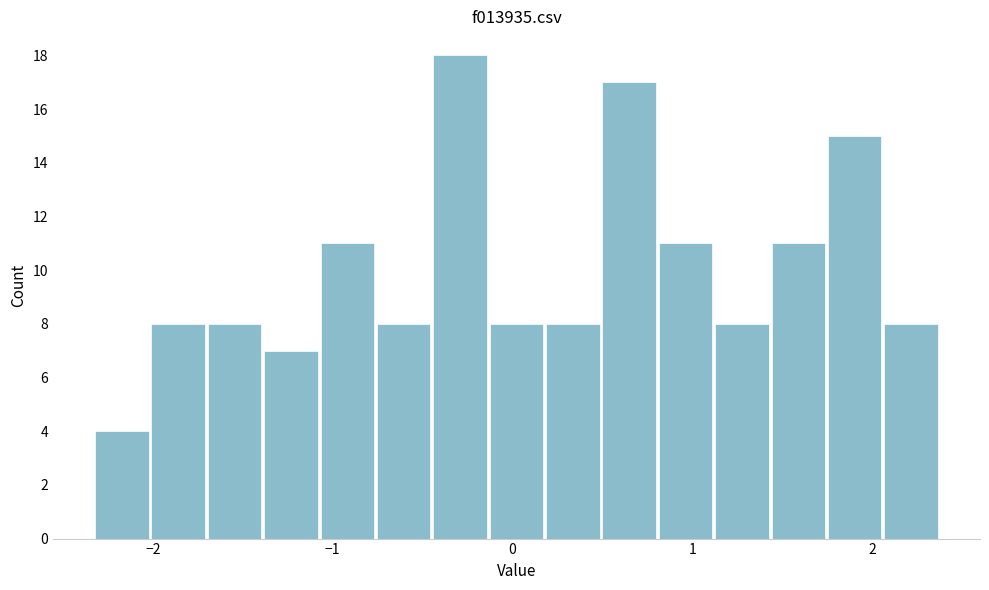

Around what value on the x-axis is the tallest bar? Give the approximate position of its centre, as read against the axis.

-0.3